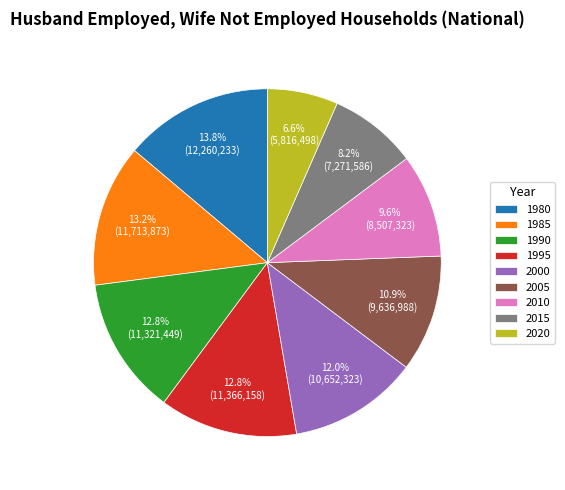

The 1990 slice represents 13% of the pie. True or false?

True